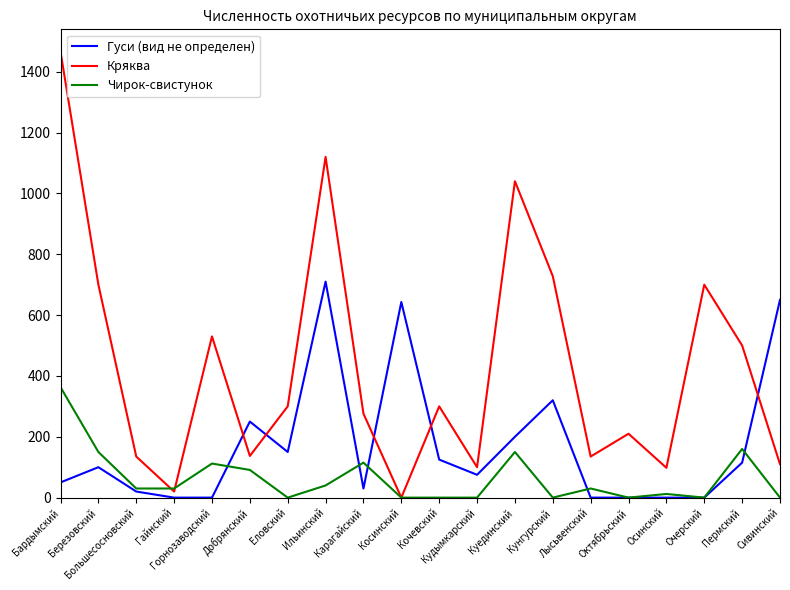

What is the maximum value for Кряква?

1466